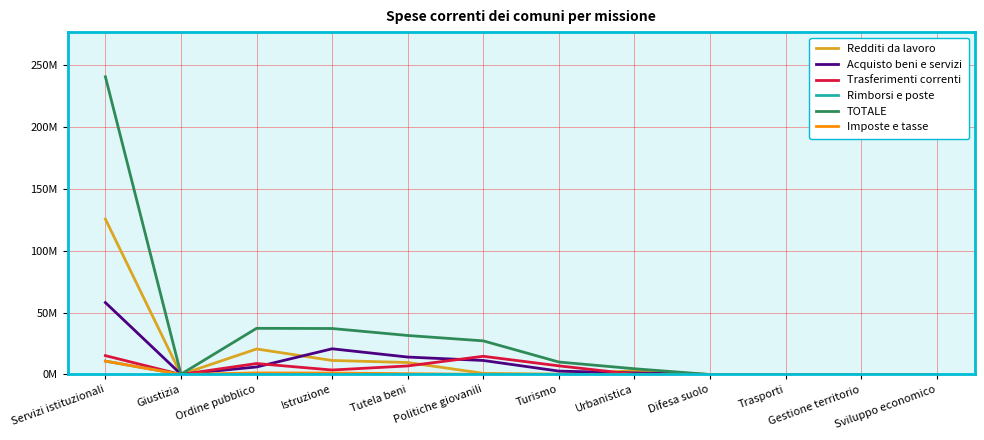

What is the difference between the highest and lowest values at Politiche giovanili?

27.1